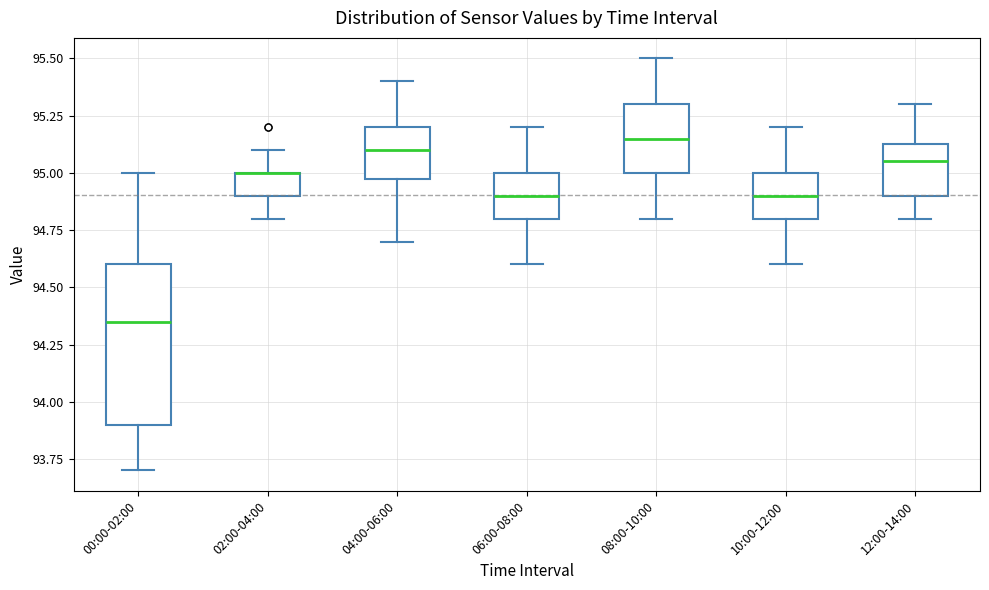

Reading left to right, transcribe this box plot: for each box, give where its median line is, the range the box spans, and where its two whiskers end, as read against the y-axis. The values are not printed on the chart, so give them approximately, as read against the axis.

00:00-02:00: median 94.35, box 93.90 to 94.60, whiskers 93.70 to 95.00
02:00-04:00: median 95.00 (drawn on the box's upper edge), box 94.90 to 95.00, whiskers 94.80 to 95.10
04:00-06:00: median 95.10, box 95.00 to 95.20, whiskers 94.70 to 95.40
06:00-08:00: median 94.90, box 94.80 to 95.00, whiskers 94.60 to 95.20
08:00-10:00: median 95.15, box 95.00 to 95.30, whiskers 94.80 to 95.50
10:00-12:00: median 94.90, box 94.80 to 95.00, whiskers 94.60 to 95.20
12:00-14:00: median 95.05, box 94.90 to 95.15, whiskers 94.80 to 95.30